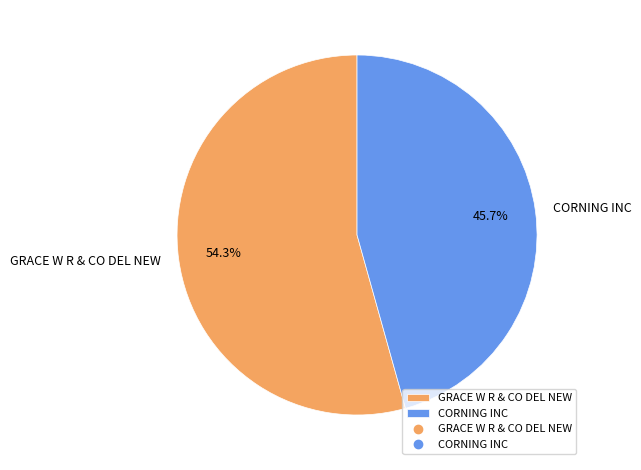

True or false: GRACE W R & CO DEL NEW accounts for 62% of the total.

False